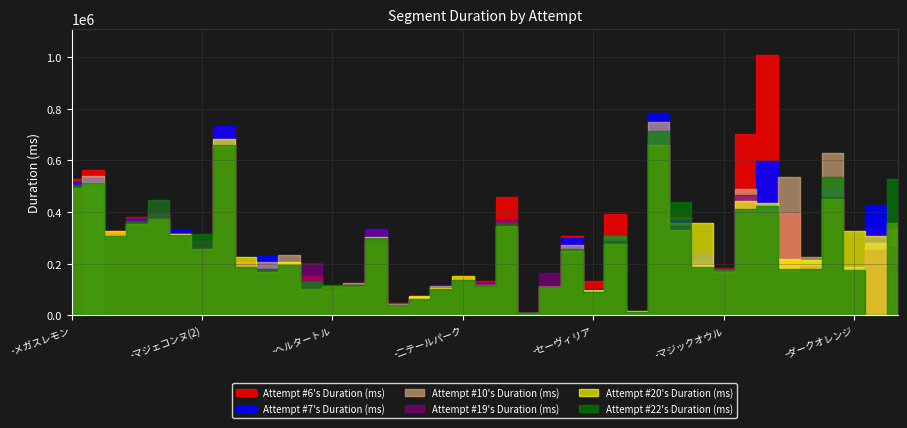

What is the label of the 3rd point from the left?

-ダークパープル